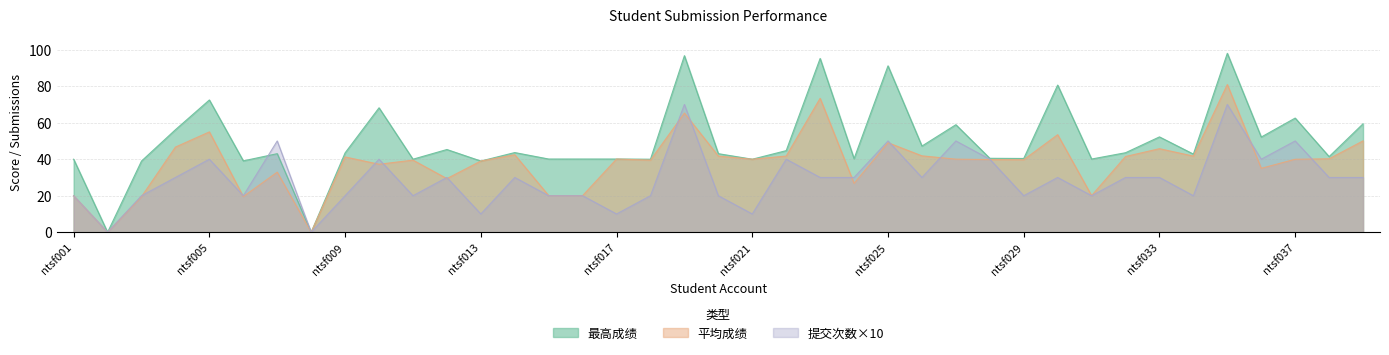

At which label is 最高成绩 closest to 49?

ntsf026